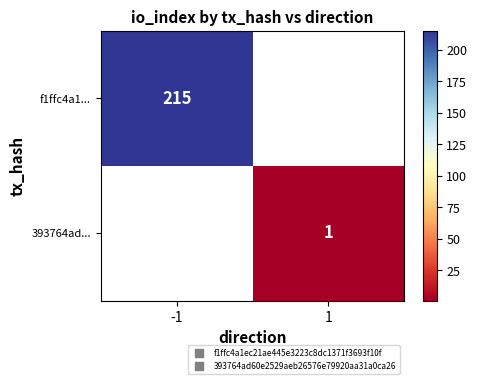

How many values in f1ffc4a1... are above zero?

1